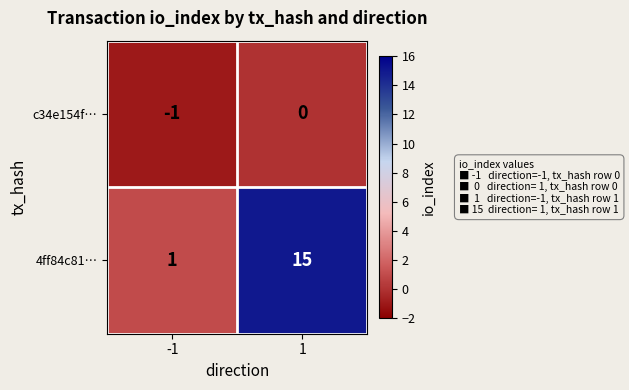

Read the 4ff84c81… value at 1, to the nearest 10.

20